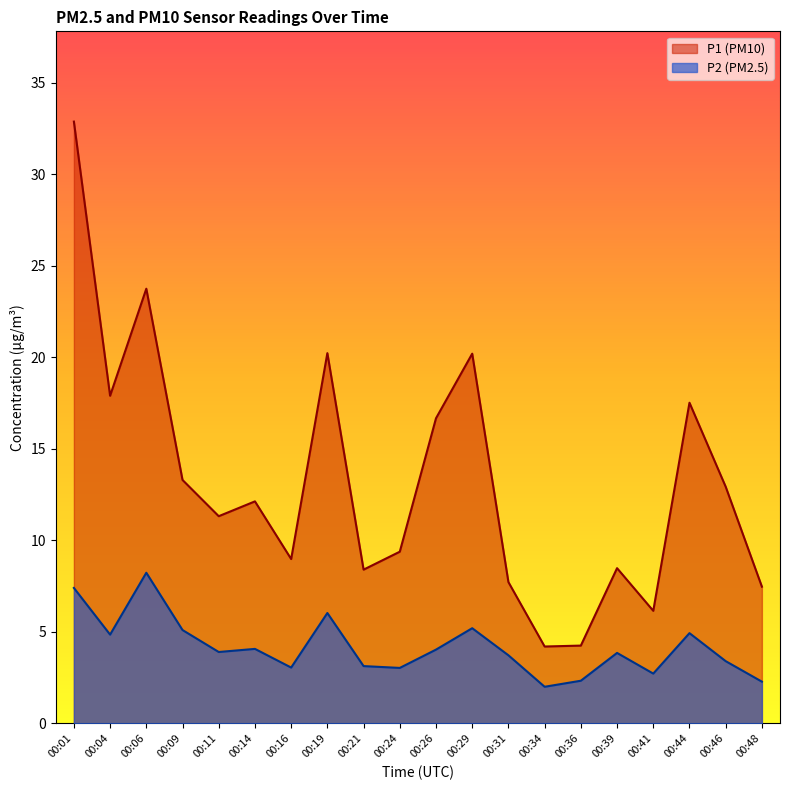

The P2 series shows 2.3 at 00:36. True or false?

True